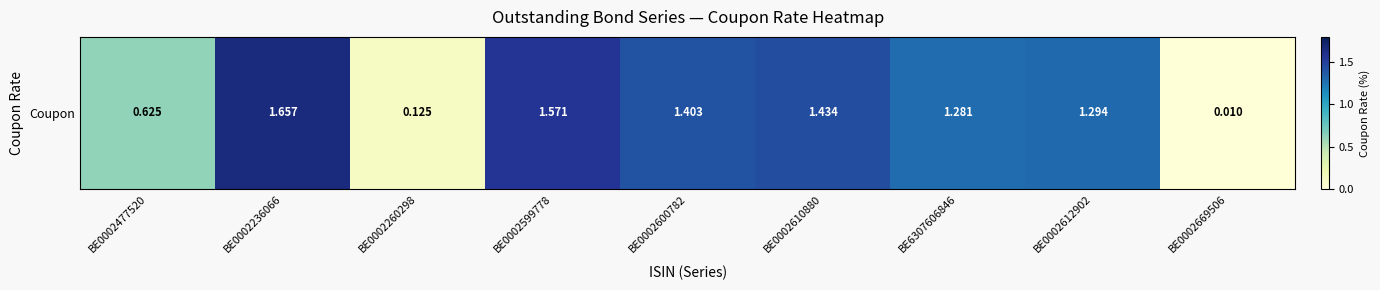

Read the value at BE0002612902.

1.3